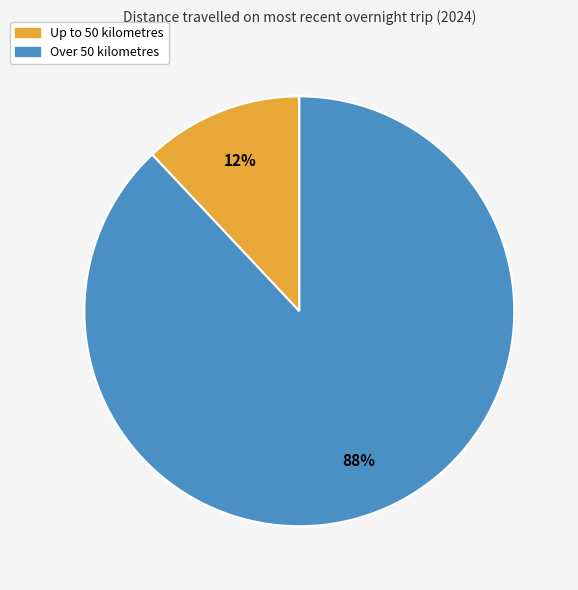

To the nearest percent, what is the combined percentage of Over 50 kilometres and Up to 50 kilometres?

100%